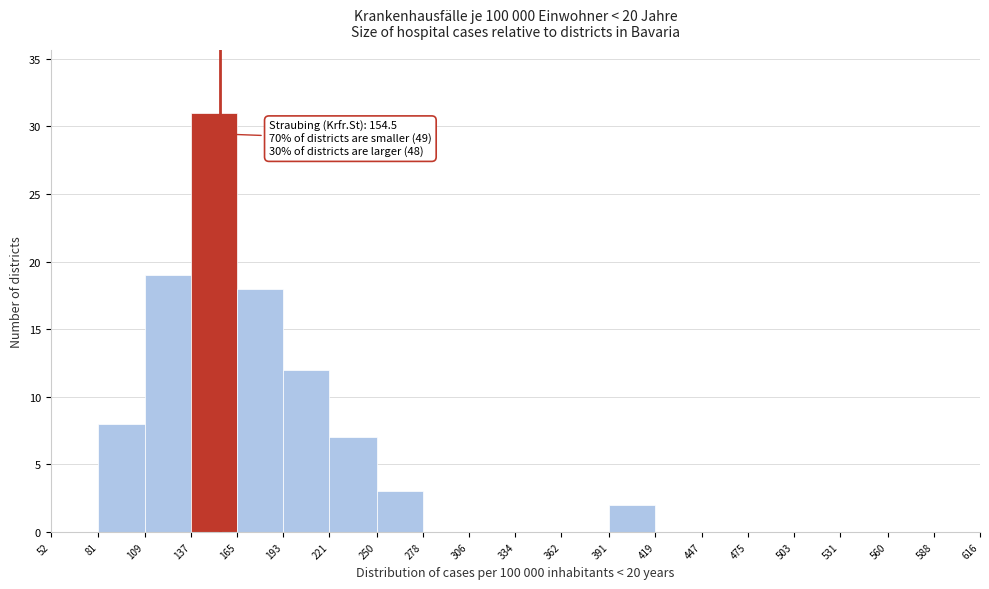

Over which range of the x-axis is the bar tallest?

137 to 165